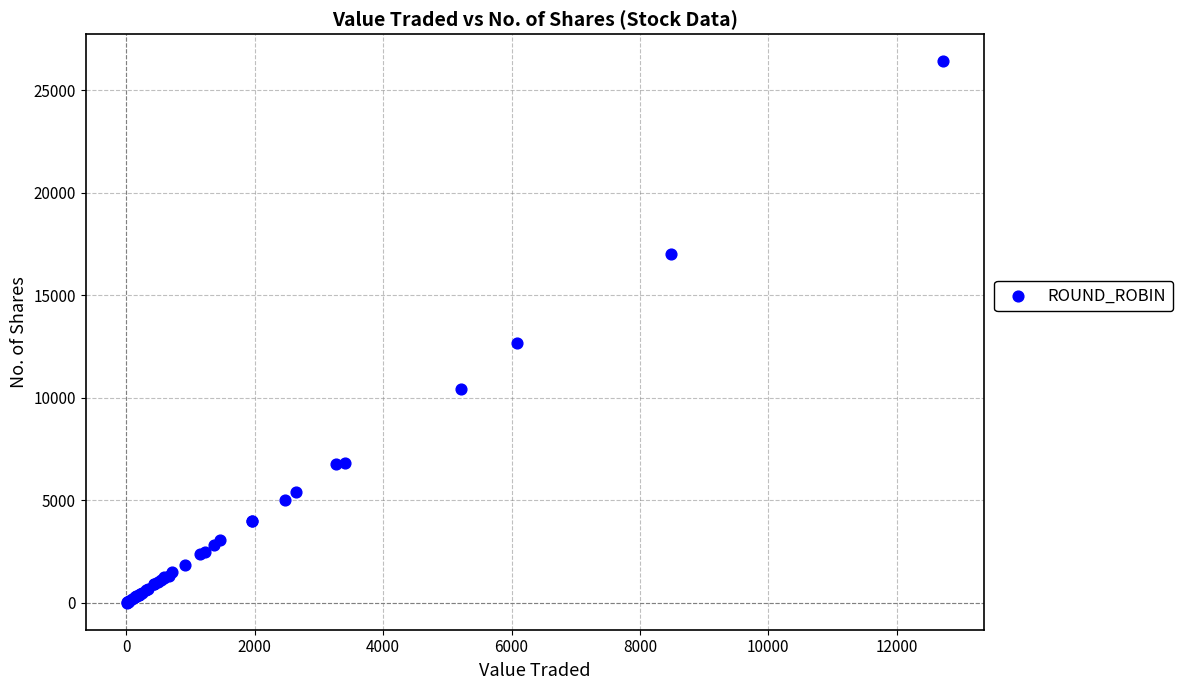

What Y value in the scatter plot is closest to 13210?

12666